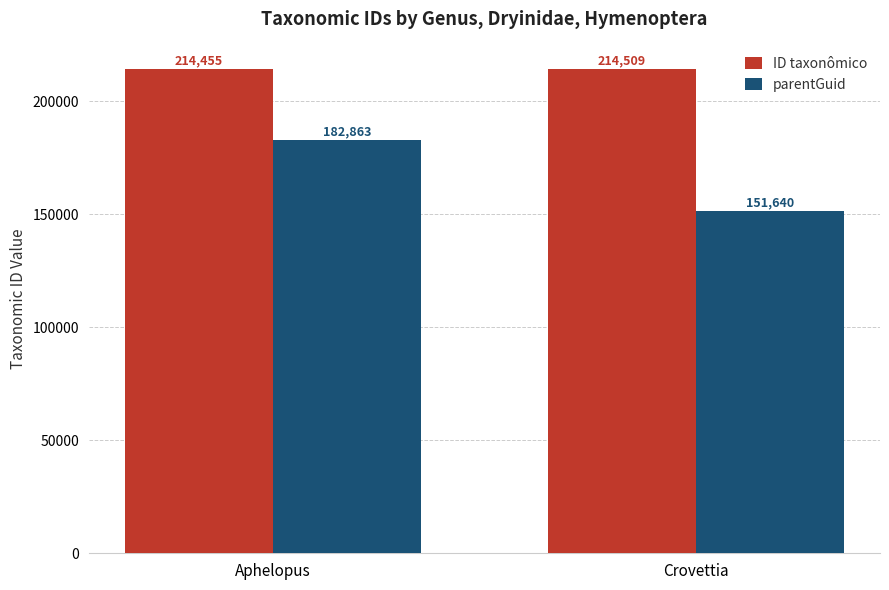

Rank the categories by parentGuid value from lowest to highest.

Crovettia, Aphelopus